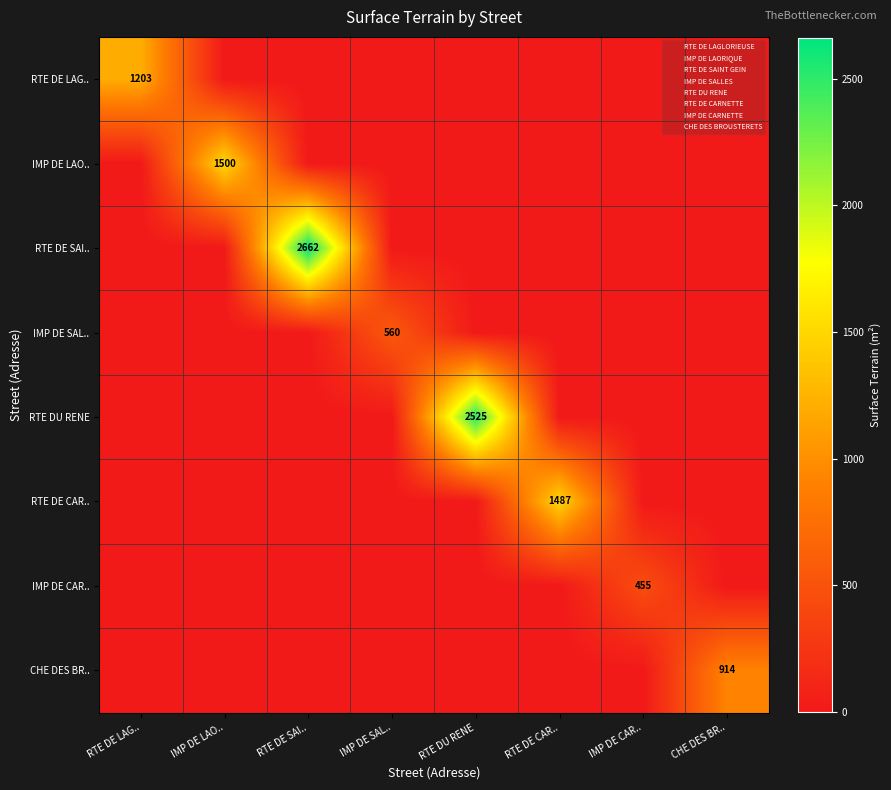

What is the difference between the maximum and minimum values in the RTE DE LAG.. series?

1203